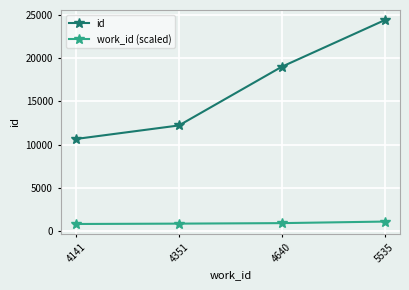

The value of work_id (scaled) at 4640 is 928.0. True or false?

True